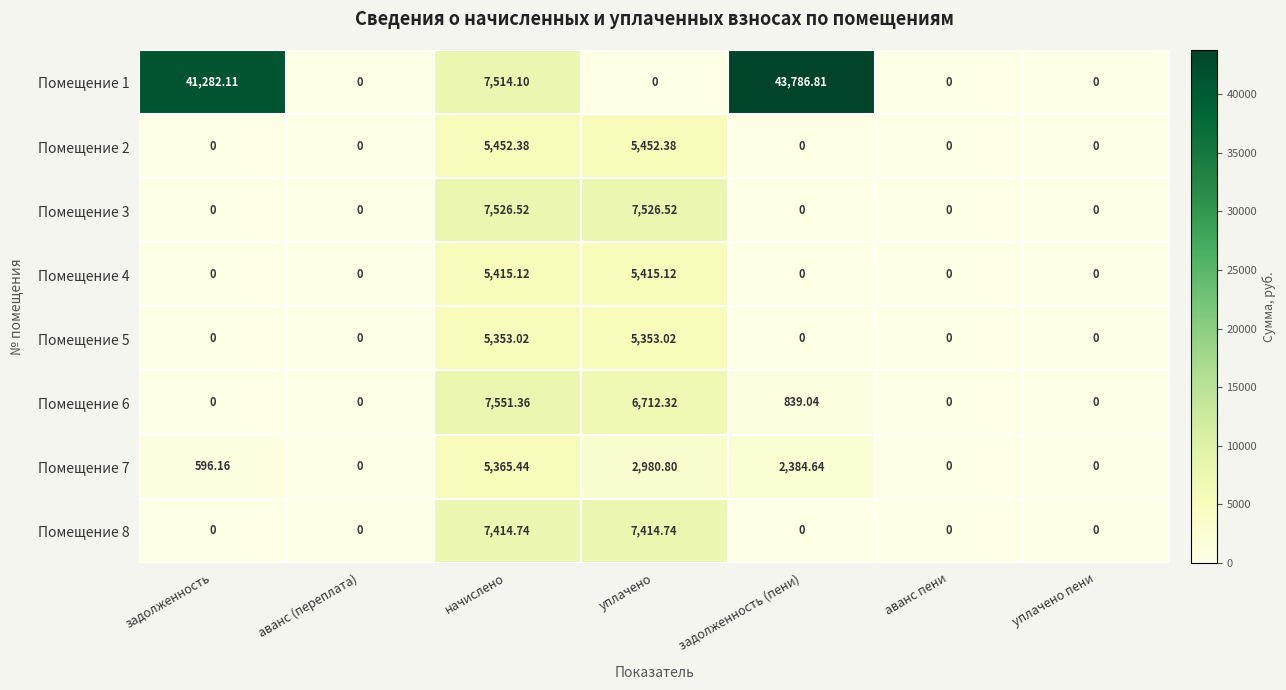

Which series has the widest spread of values?

Помещение 1